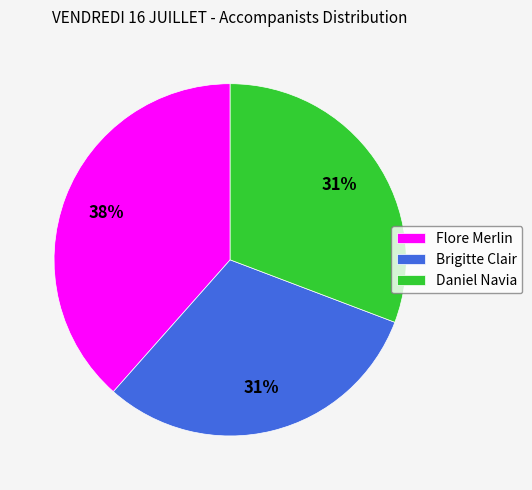

Which category has the biggest portion of the pie?

Flore Merlin